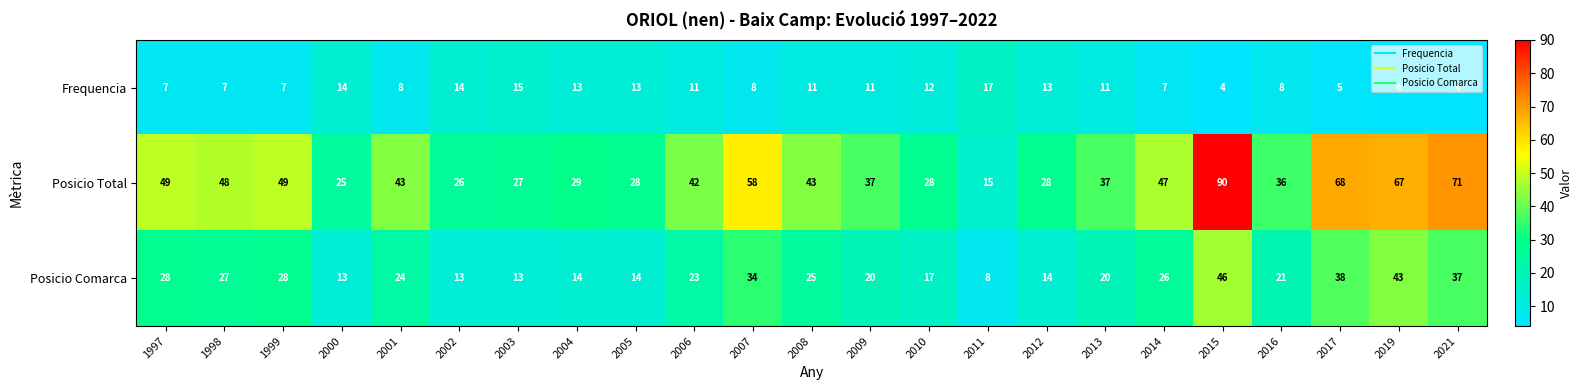

Count the number of categories in the chart.

23